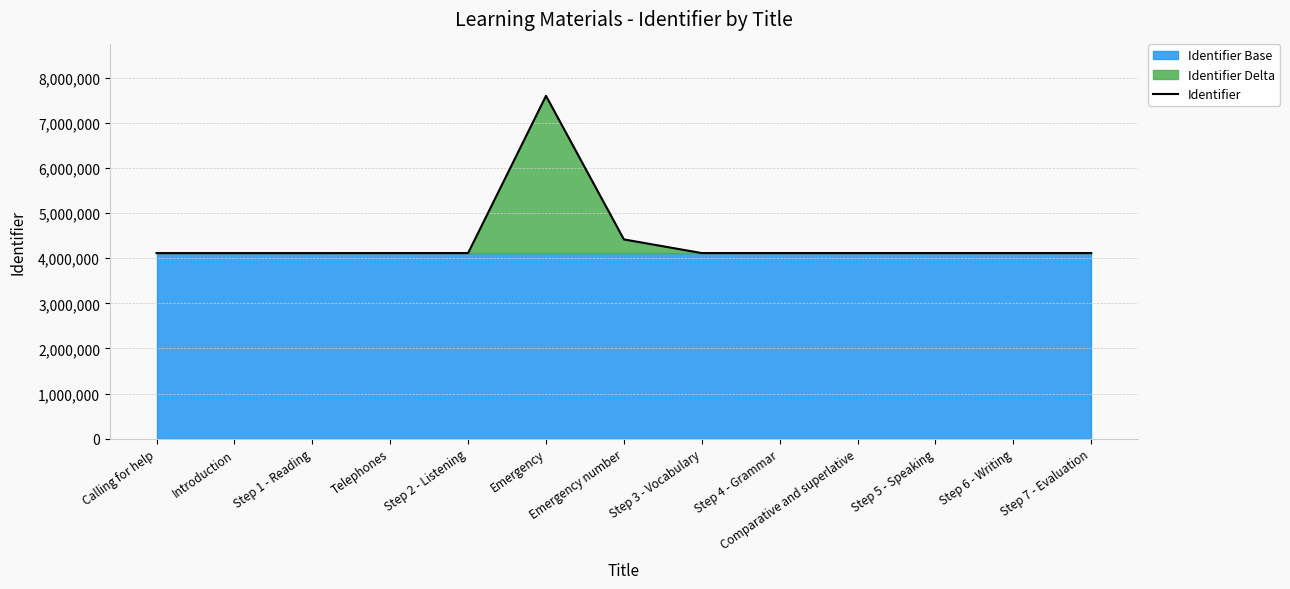

What value does the data have at Step 3 - Vocabulary, to the nearest 50?

4114600